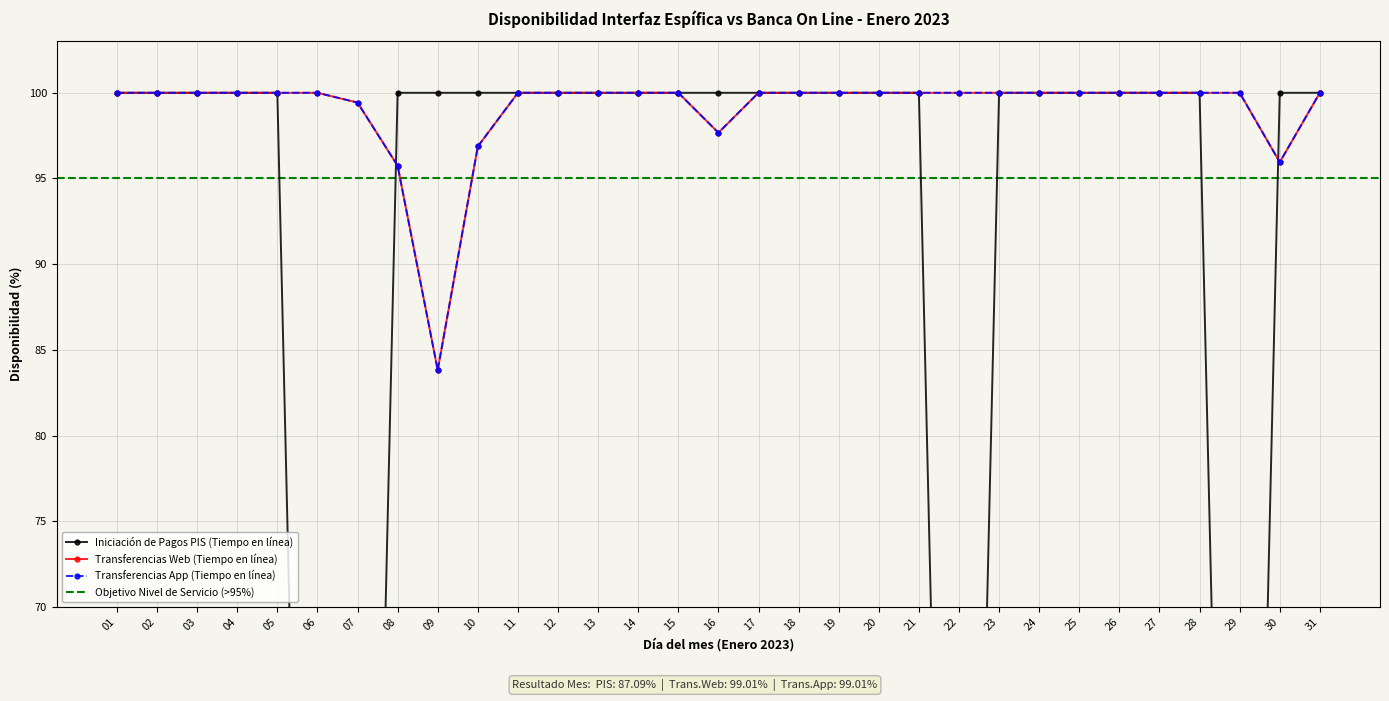

Reading left to right, what are all the values shown in this chart?

Iniciación de Pagos PIS (Tiempo en línea): 100.0	100.0	100.0	100.0	100.0	0.0	0.0	100.0	100.0	100.0	100.0	100.0	100.0	100.0	100.0	100.0	100.0	100.0	100.0	100.0	100.0	0.0	100.0	100.0	100.0	100.0	100.0	100.0	0.0	100.0	100.0
Transferencias Web (Tiempo en línea): 100.0	100.0	100.0	100.0	100.0	100.0	99.4	95.7	83.8	96.9	100.0	100.0	100.0	100.0	100.0	97.7	100.0	100.0	100.0	100.0	100.0	100.0	100.0	100.0	100.0	100.0	100.0	100.0	100.0	96.0	100.0
Transferencias App (Tiempo en línea): 100.0	100.0	100.0	100.0	100.0	100.0	99.4	95.7	83.8	96.9	100.0	100.0	100.0	100.0	100.0	97.7	100.0	100.0	100.0	100.0	100.0	100.0	100.0	100.0	100.0	100.0	100.0	100.0	100.0	96.0	100.0